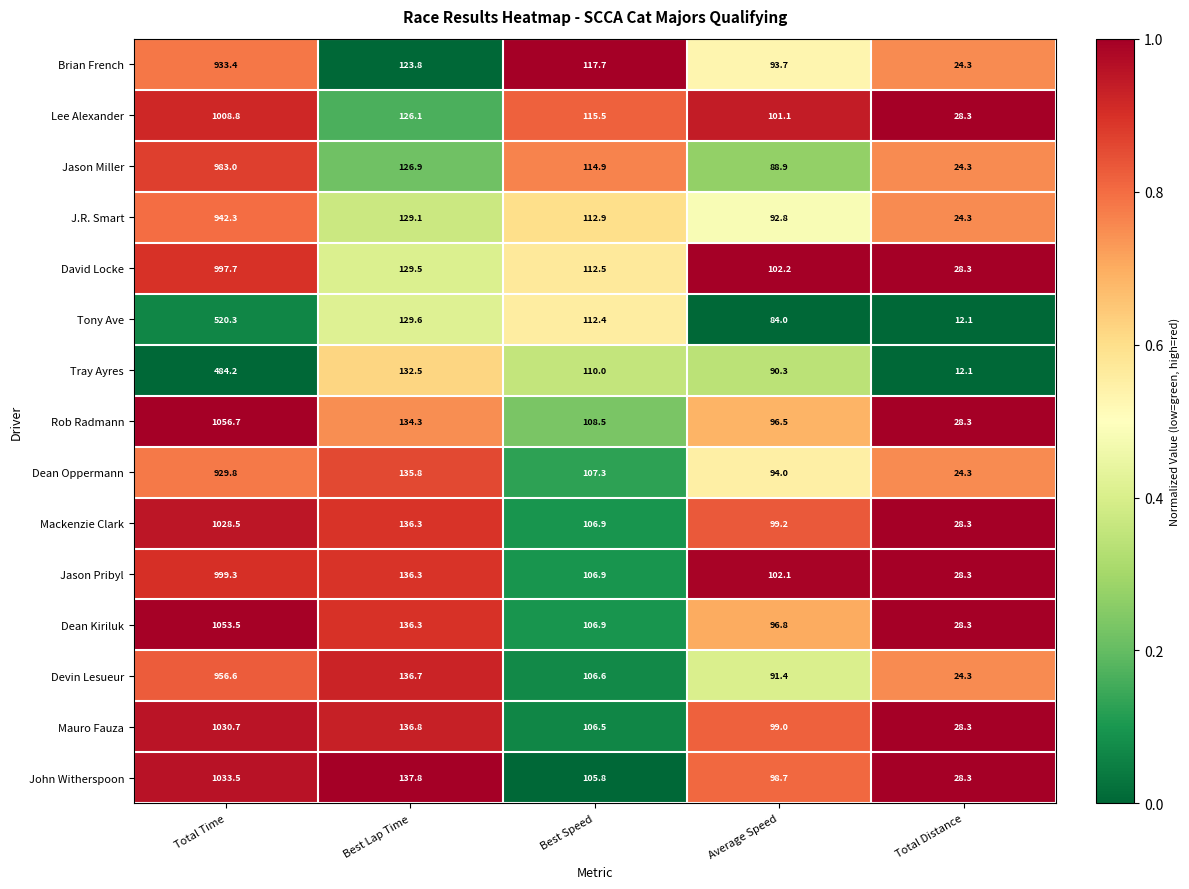

What is the sum of all Brian French values?

1292.9